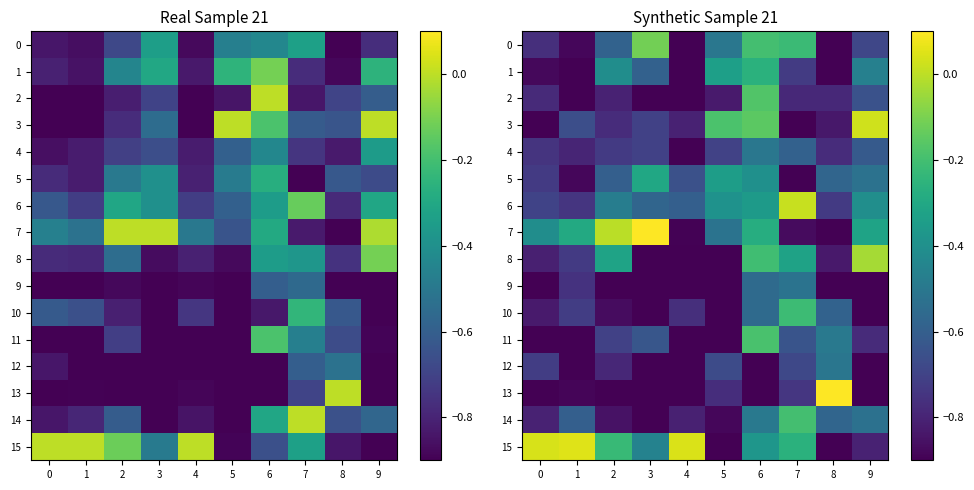

At which category is the sum across all series the highest?

6